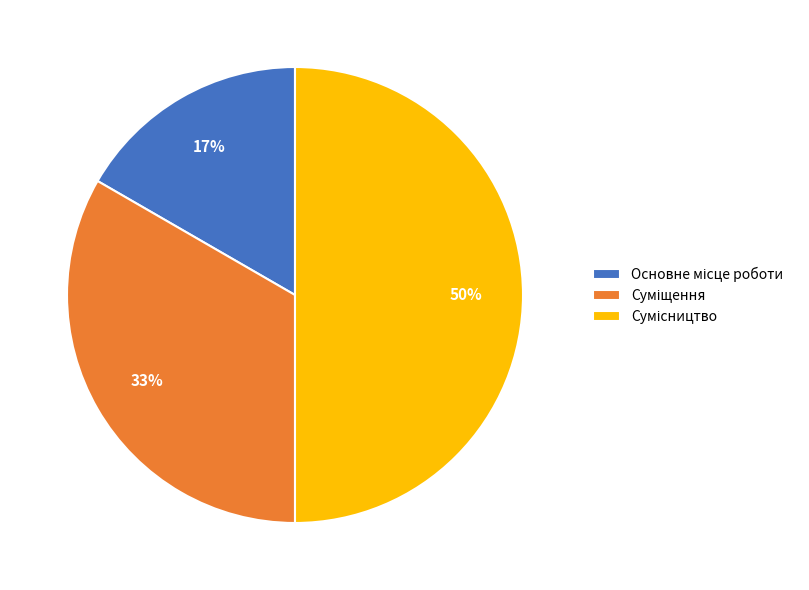

To the nearest percent, what is the average slice percentage?

33%